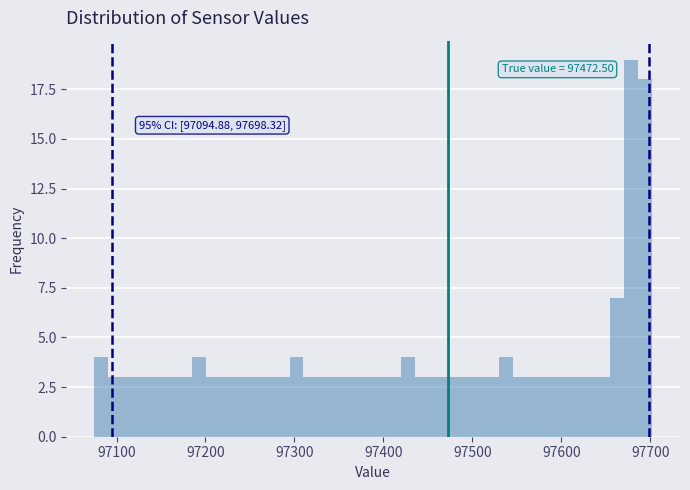

Read against the x-axis, roughly where is the centre of the tallest bar?

97680